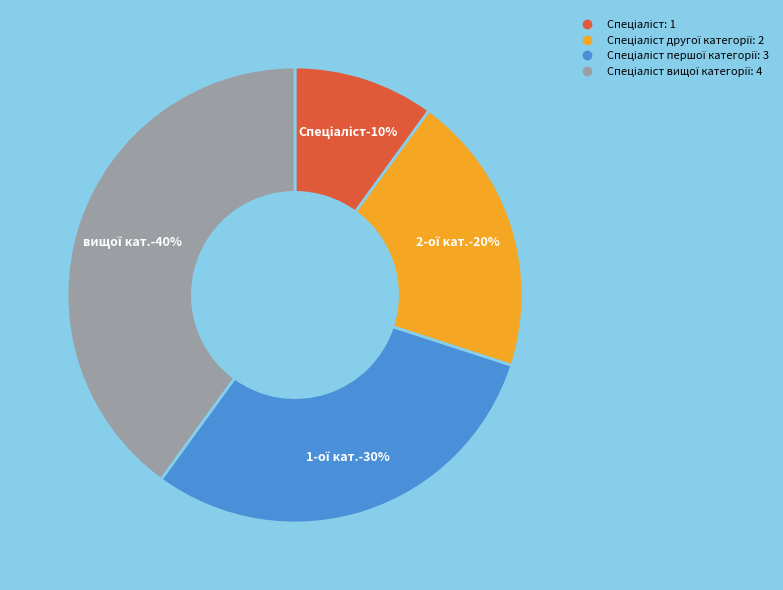

To the nearest percent, what is the combined percentage of Спеціаліст другої категорії and Спеціаліст першої категорії?

50%